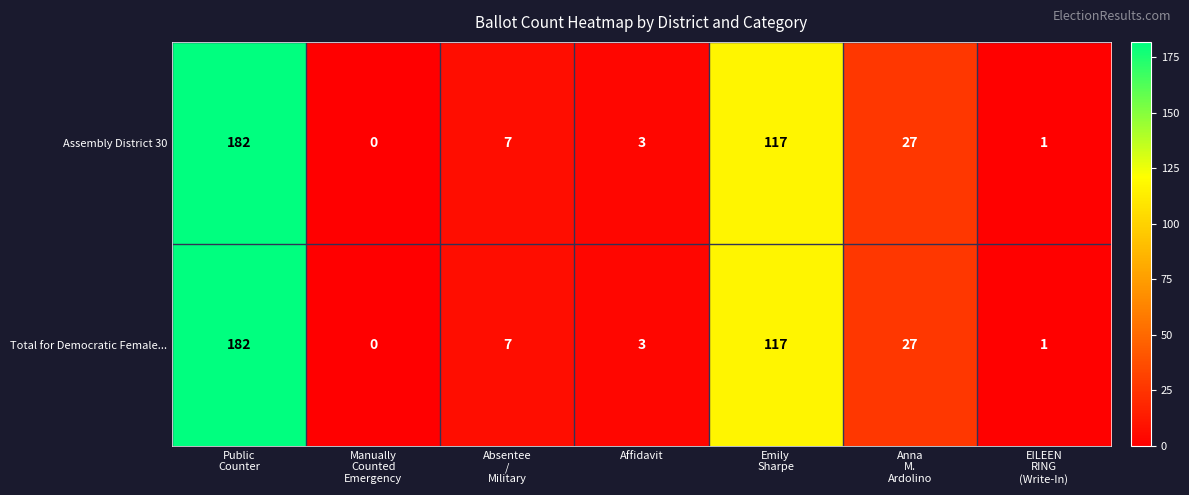

What is the maximum value shown in the chart?

182